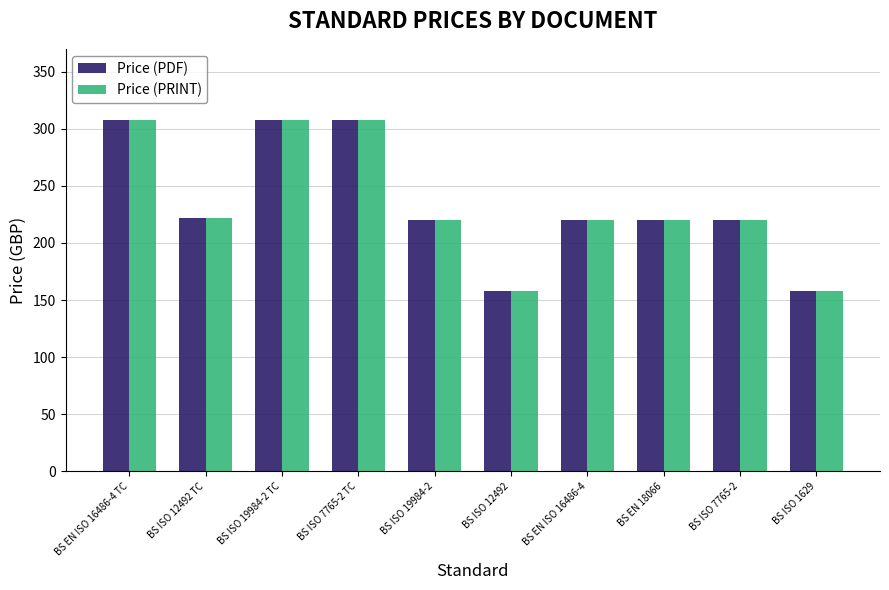

What position from the right is BS EN ISO 16486-4 TC?

10